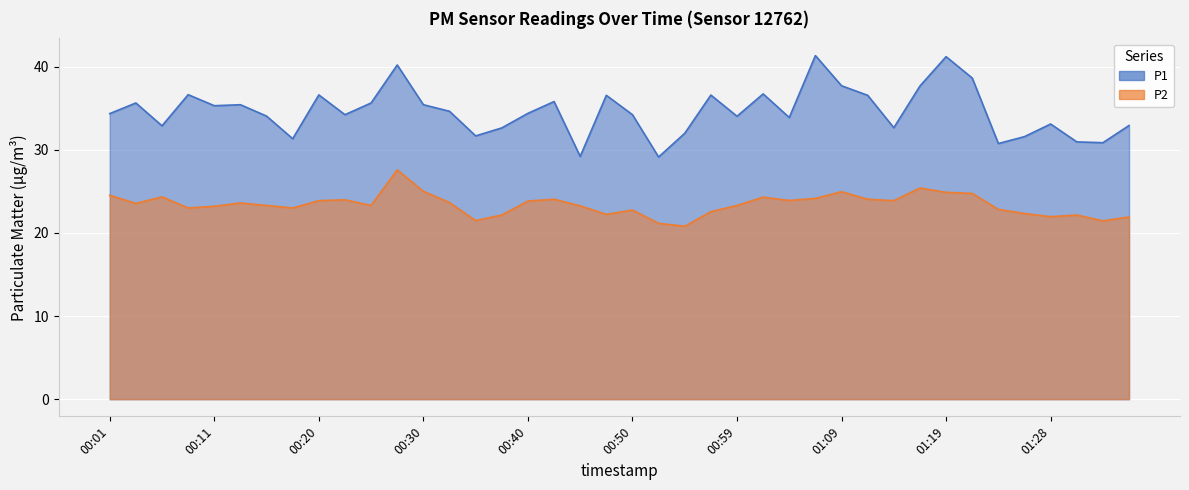

At how many categories does at least one series exceed 37?

6